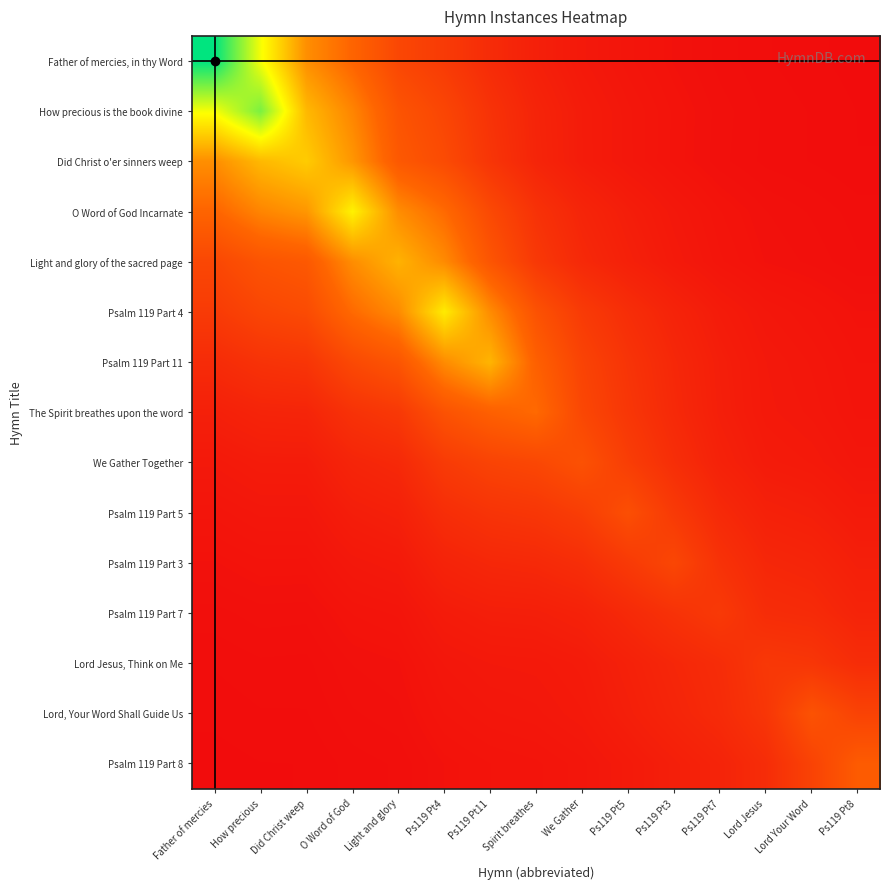

At Ps119 Pt11, list the series in order from largest to smallest.

Psalm 119 Part 11, Psalm 119 Part 4, The Spirit breathes upon the word, Light and glory of the sacred page, O Word of God Incarnate, We Gather Together, Did Christ o'er sinners weep, Psalm 119 Part 5, How precious is the book divine, Father of mercies, in thy Word, Psalm 119 Part 3, Psalm 119 Part 7, Lord Jesus, Think on Me, Lord, Your Word Shall Guide Us, Psalm 119 Part 8